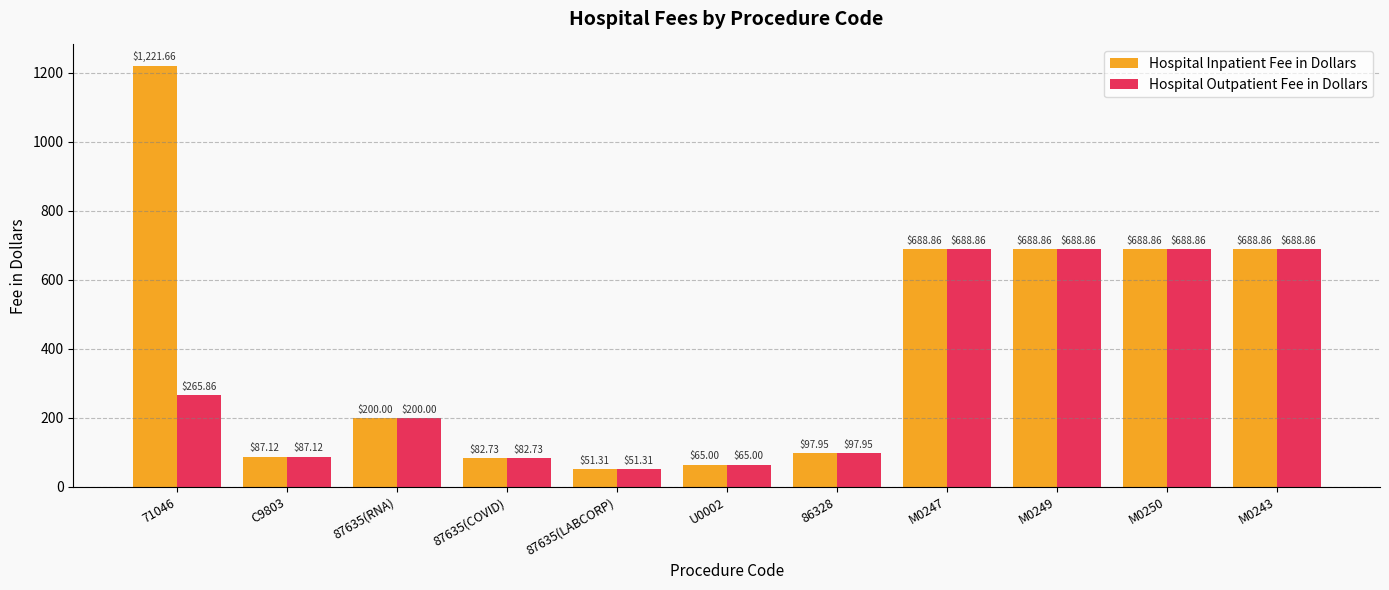

What is the sum of the Hospital Inpatient Fee in Dollars values at M0249 and U0002?

753.9